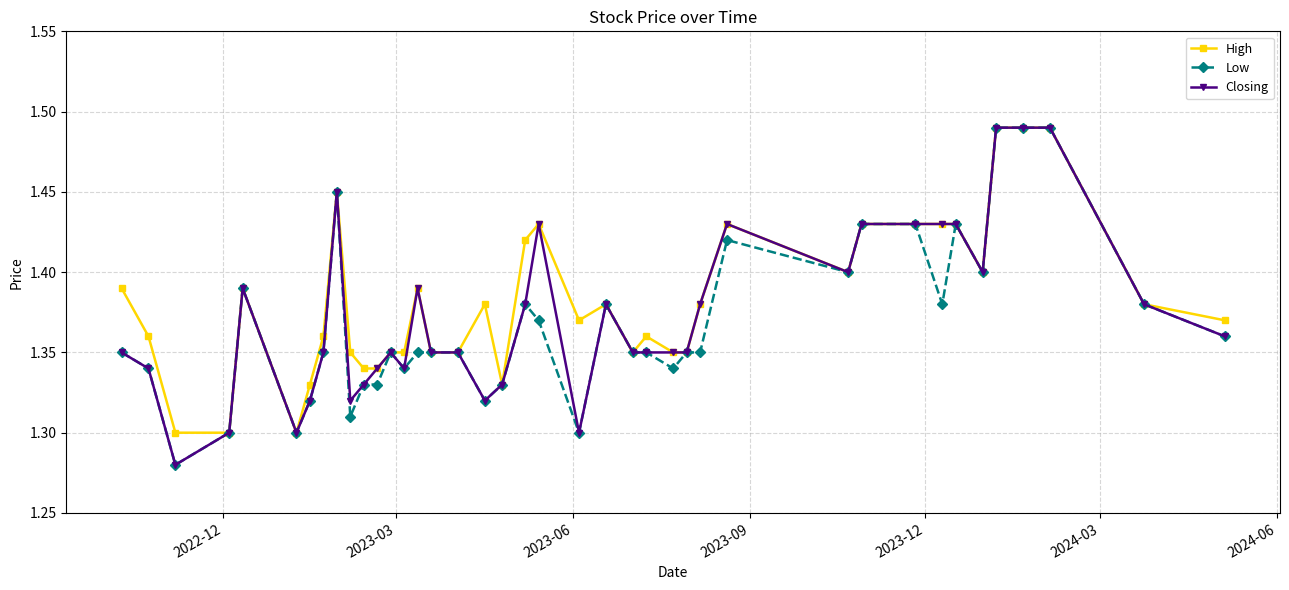

How many Low values are between 1 and 2?

40